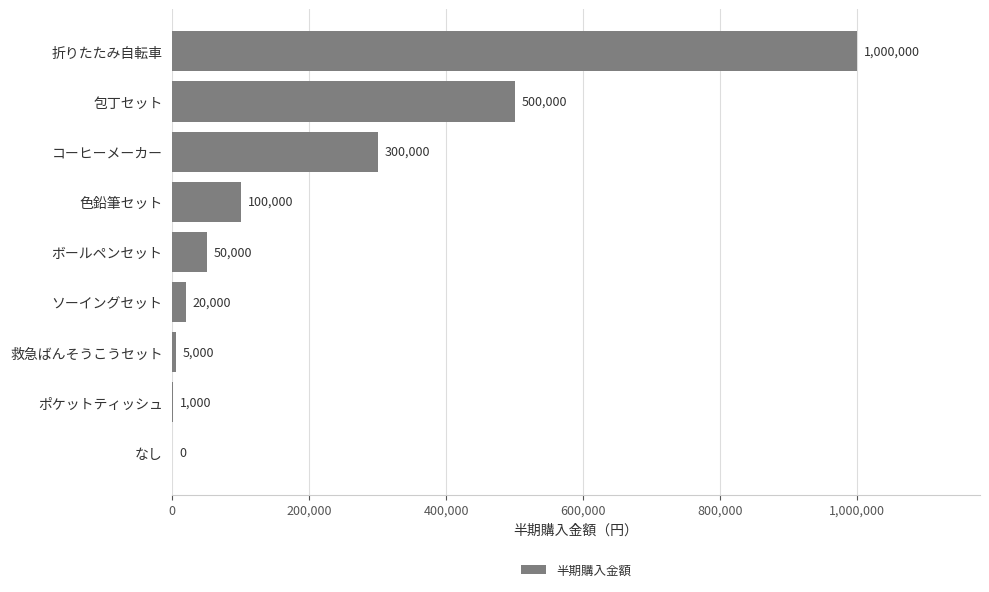

What is the sum of all values?

1976000